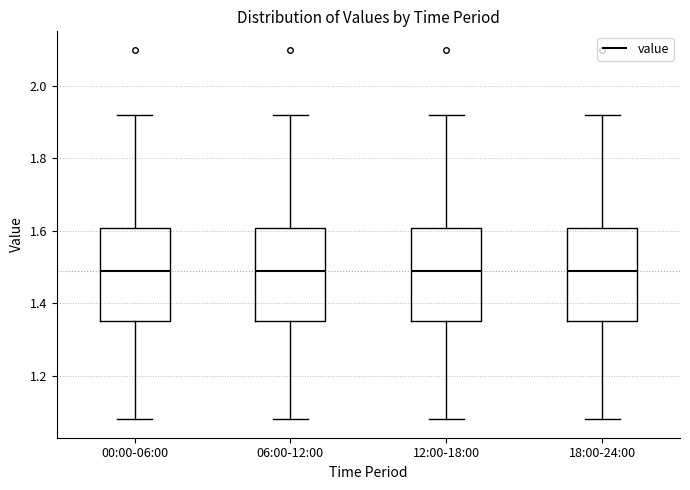

Where does the lower whisker of the box for 00:00-06:00 end on the y-axis? The values are not printed on the chart, so give them approximately, as read against the axis.

1.08